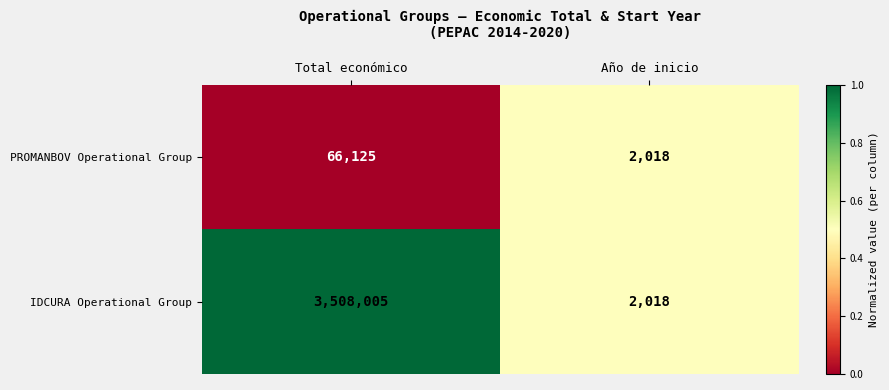

List the series in order of their peak value, highest first.

IDCURA Operational Group, PROMANBOV Operational Group